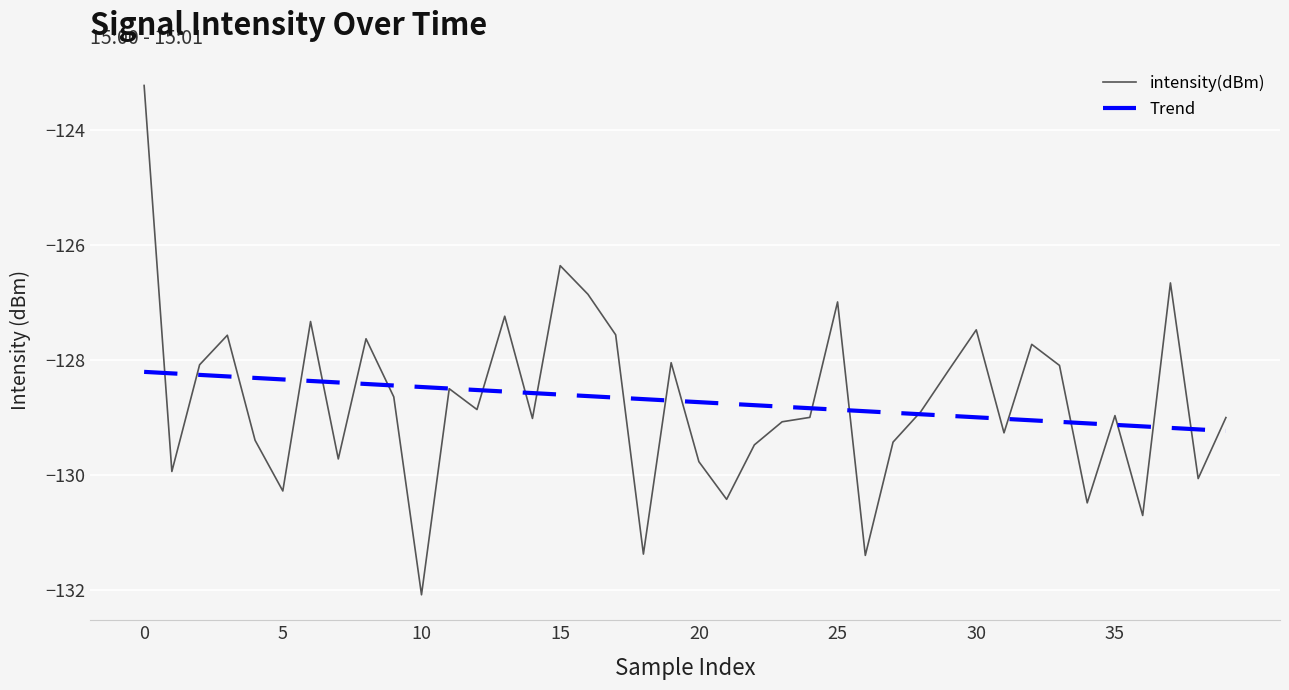

What is the difference between the second highest and second lowest values in the Trend series?

1.0